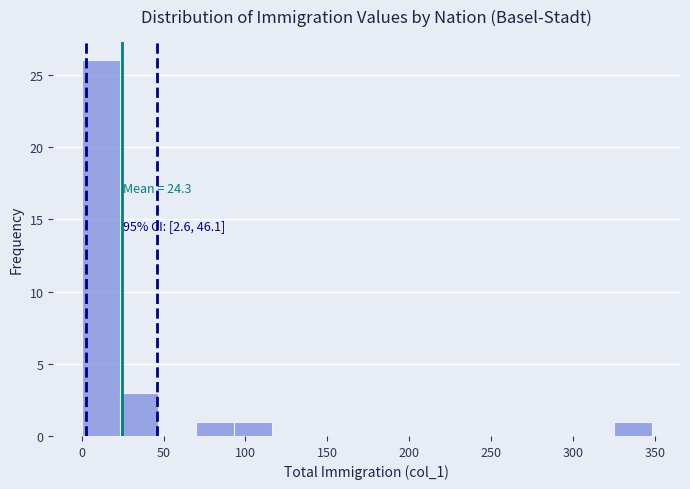

Which range on the x-axis has the tallest bar?

0 to 25